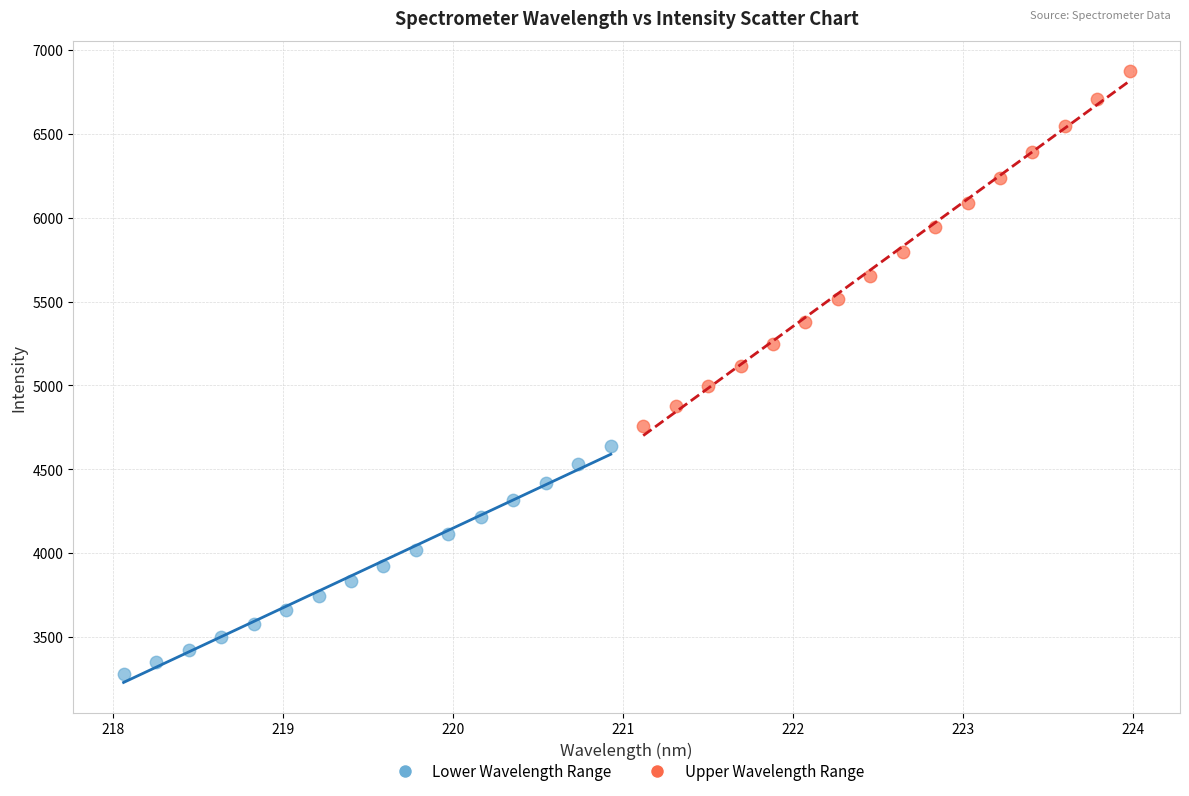

Which series has the widest spread of Y values?

Upper Wavelength Range